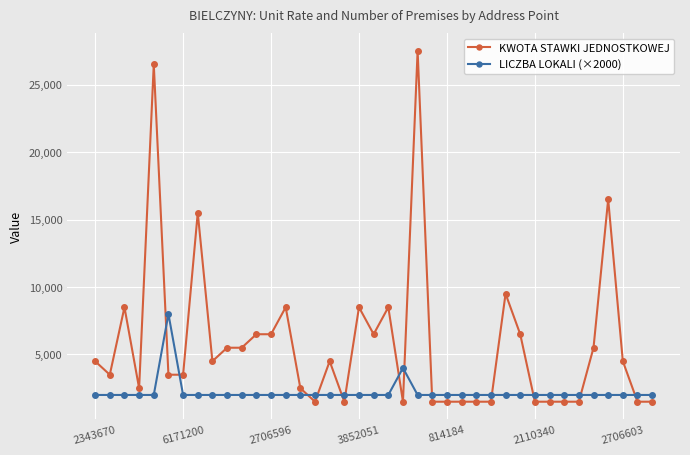

What is the value of the KWOTA STAWKI JEDNOSTKOWEJ point at the 3rd from the left?

8500